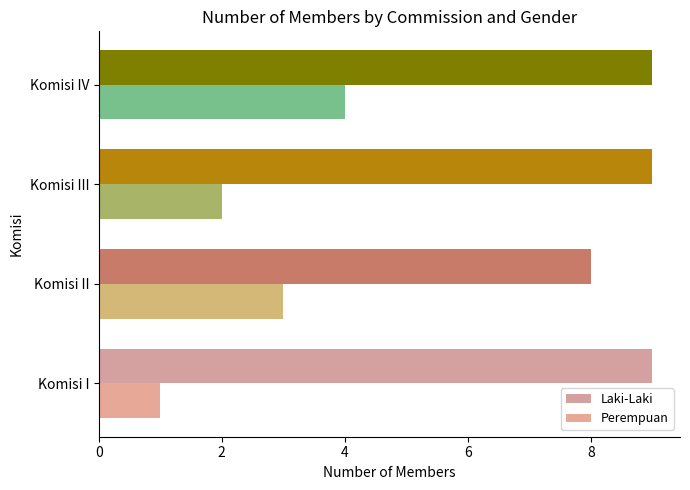

How many data points in Perempuan are less than 3?

2